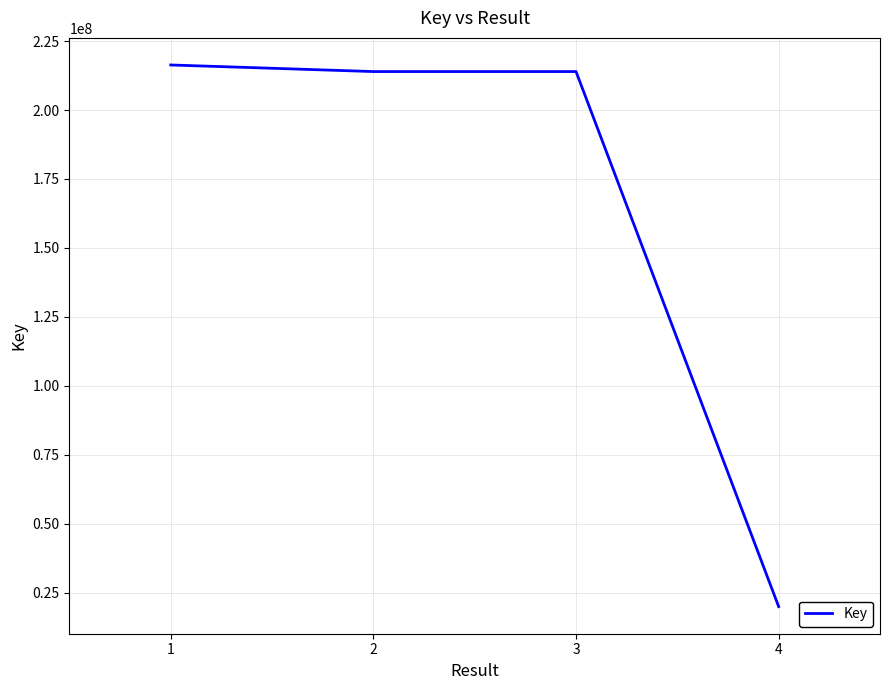

What is the change in value from 3 to 4?

-194049566